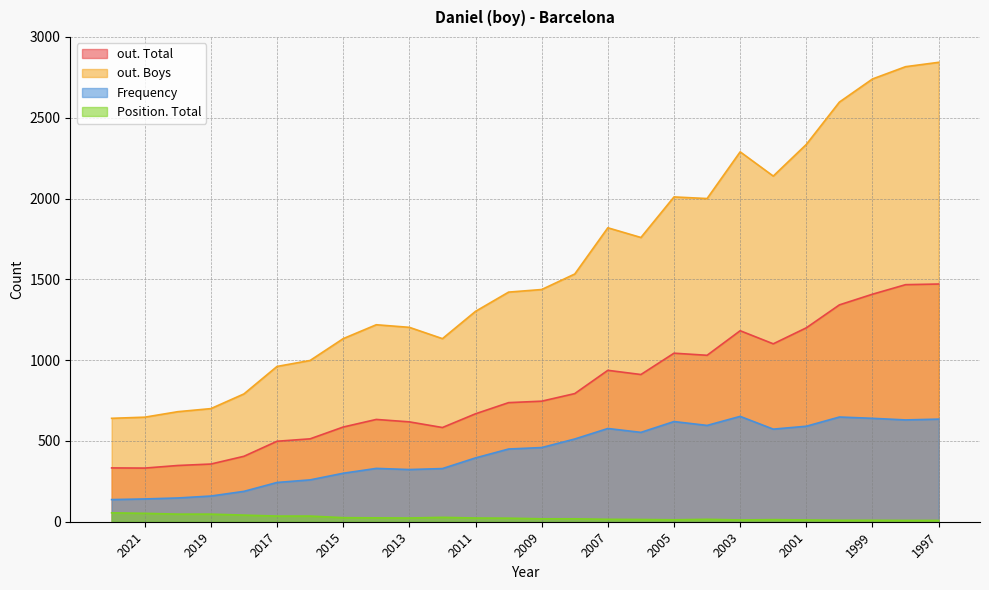

What is the sum of the Position. Total values at 2015 and 2000?

34